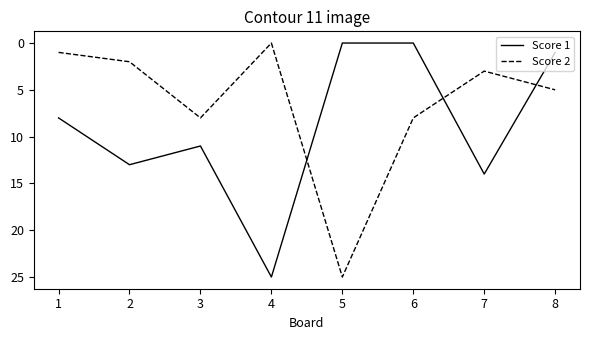

Which series has the largest total across all categories?

Score 1